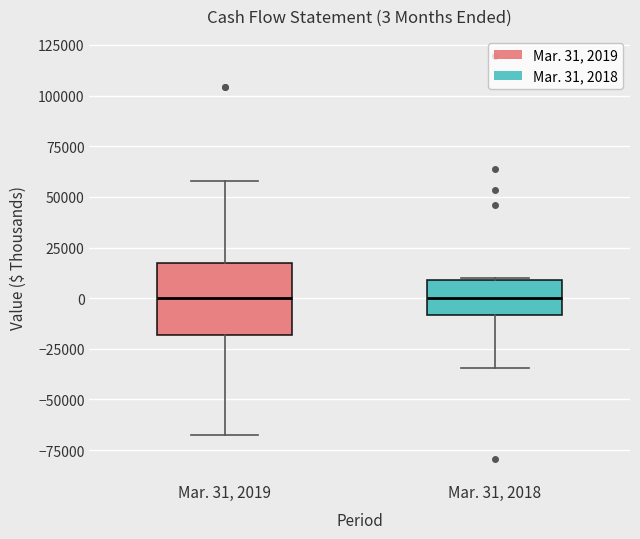

Which box is the tallest, from its lower edge to its upper edge?

Mar. 31, 2019